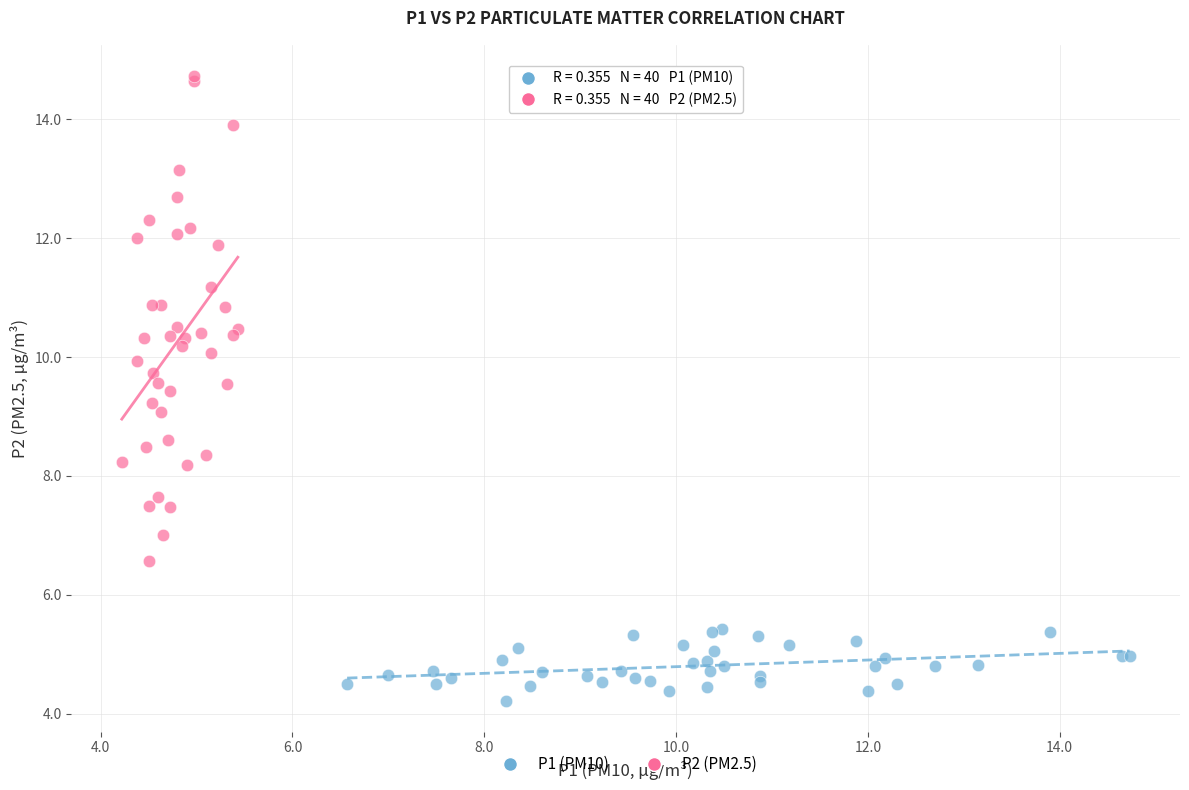

Which series has the largest Y range (max minus min)?

P2 (PM2.5)